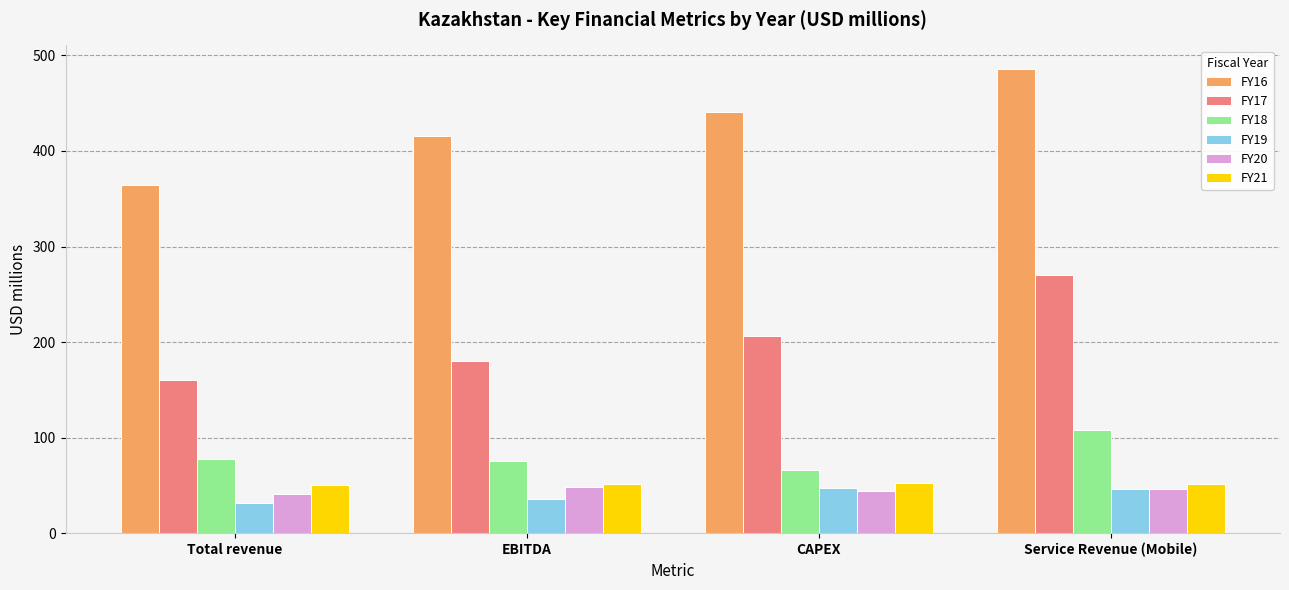

Which series has the largest range (max minus min)?

FY16